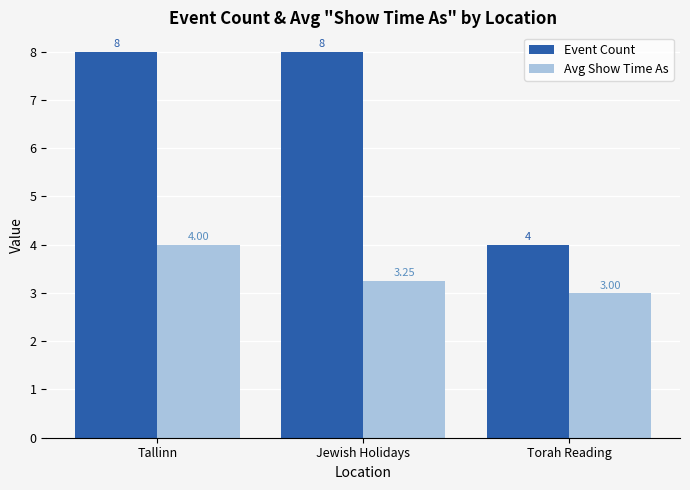

What is the difference between the Event Count values at Jewish Holidays and Torah Reading?

4.0